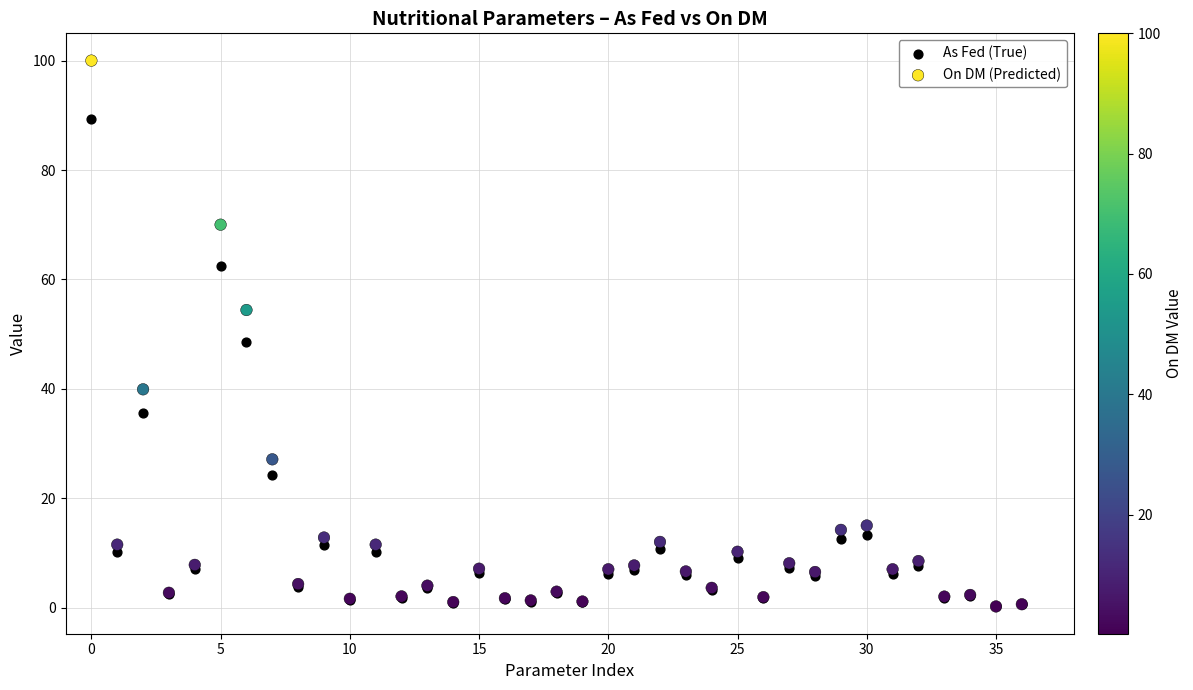

Across all series, what Y value is closest to 50?

48.5